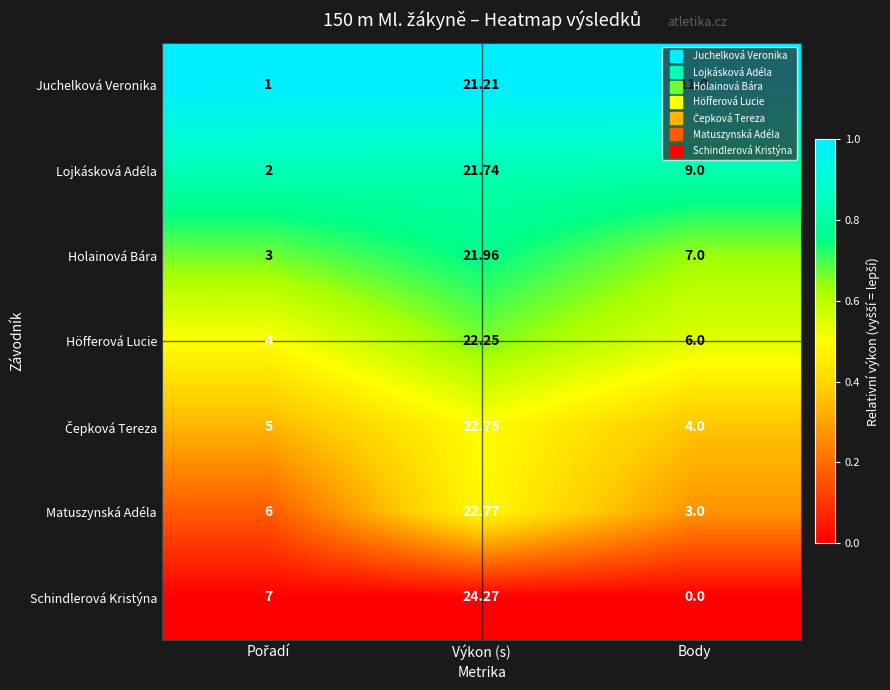

What is the greatest value displayed?

24.3